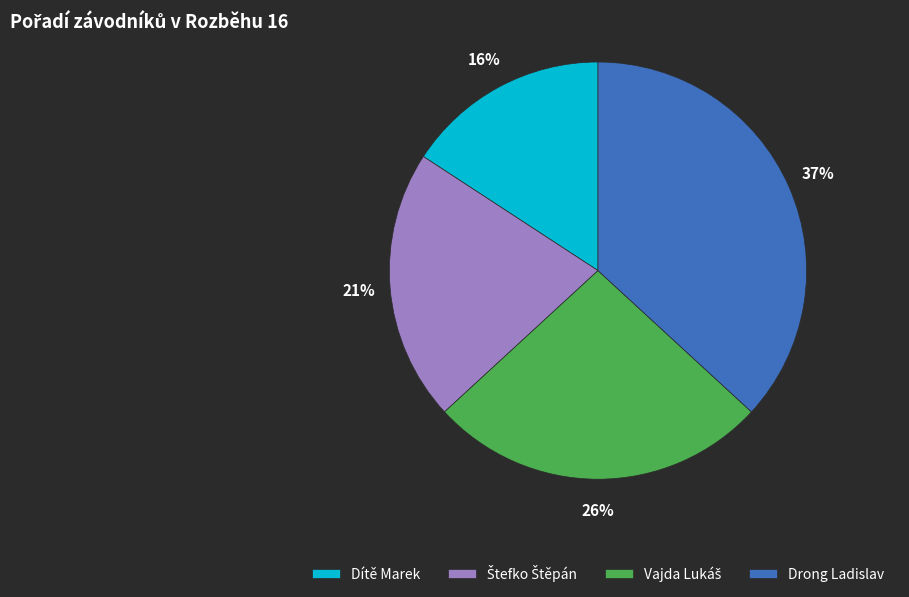

How many slices are in this pie chart?

4